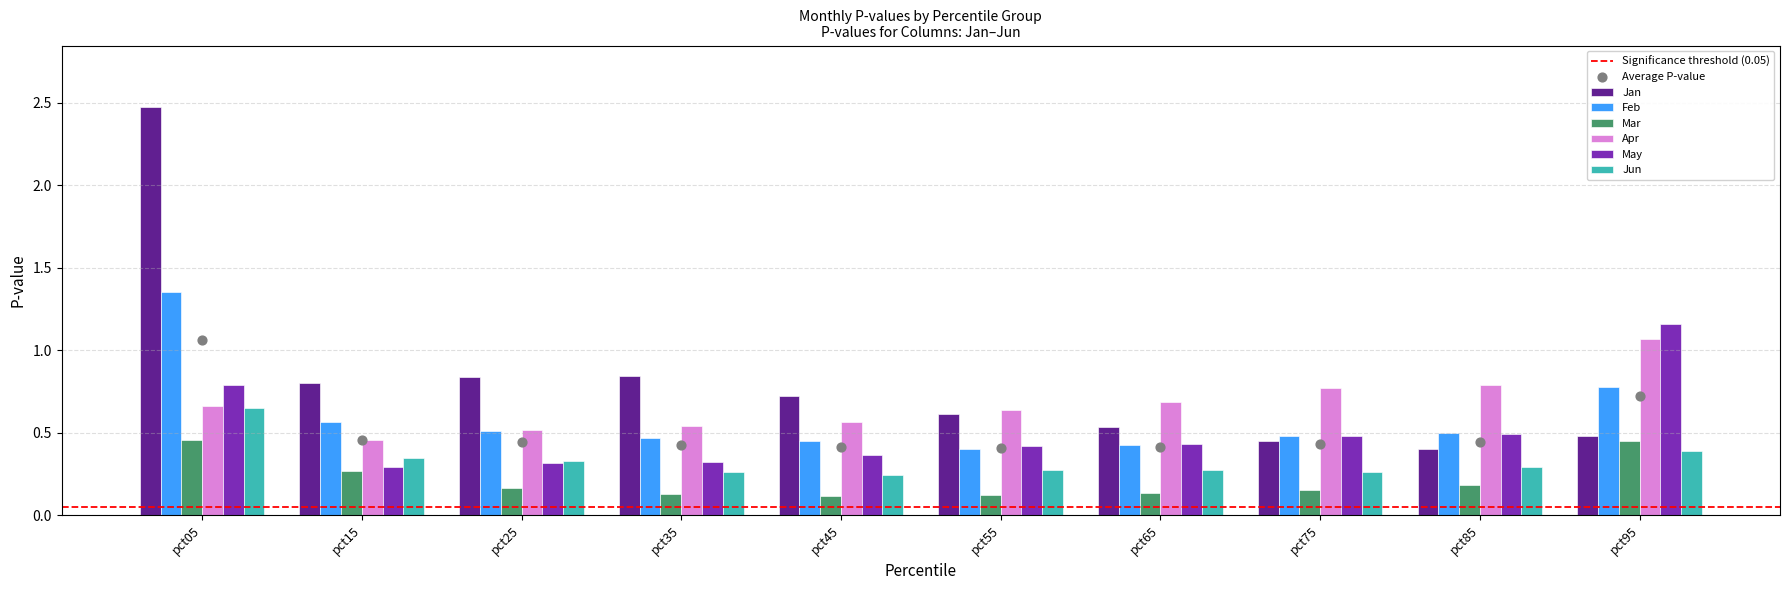

At how many categories does at least one series exceed 1?

2